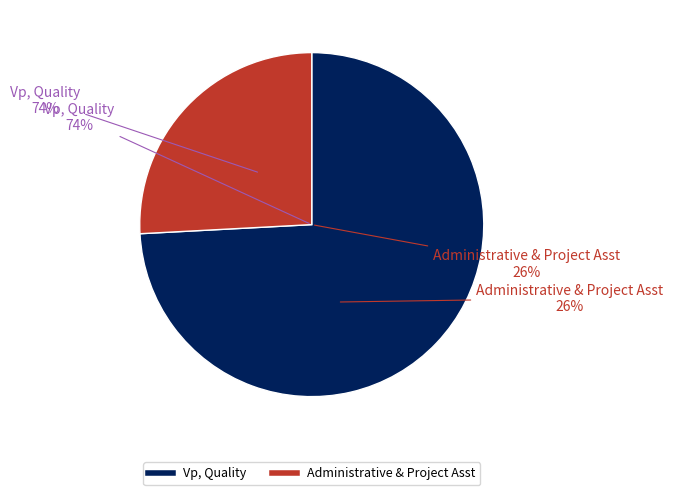

Which category has the smallest portion of the pie?

Administrative & Project Asst